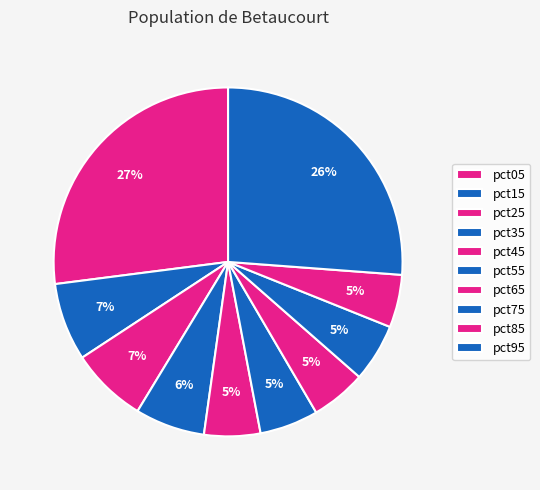

Rank the categories by value from lowest to highest.

pct85, pct65, pct45, pct75, pct55, pct35, pct25, pct15, pct95, pct05